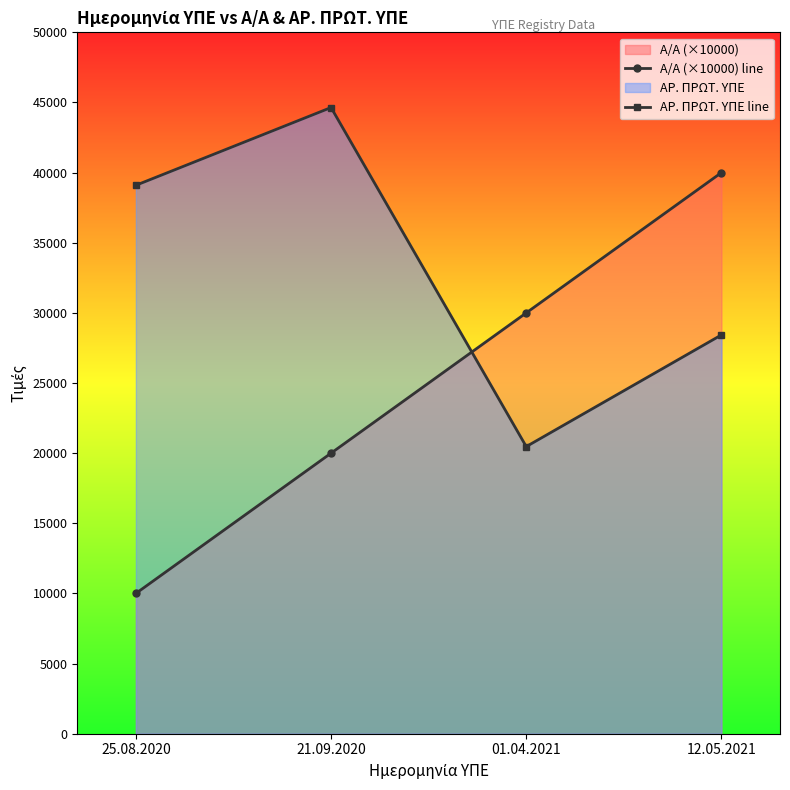

What is the sum of the Α/Α (×10000) line values at 25.08.2020 and 12.05.2021?

50000